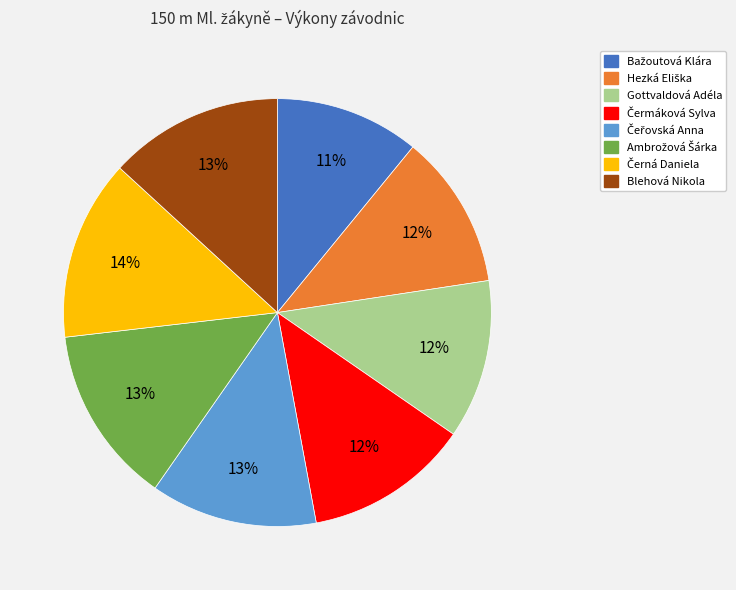

To the nearest percent, what is the average slice percentage?

12%